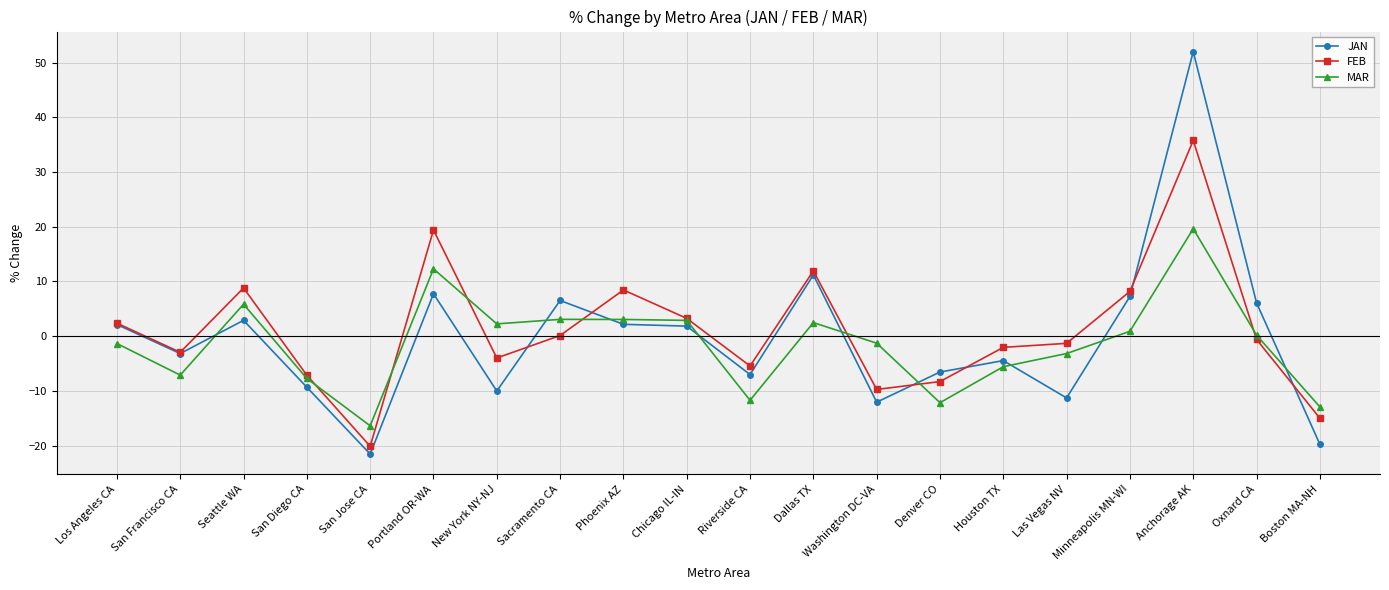

What is the difference between the highest and lowest values at Dallas TX?

9.5